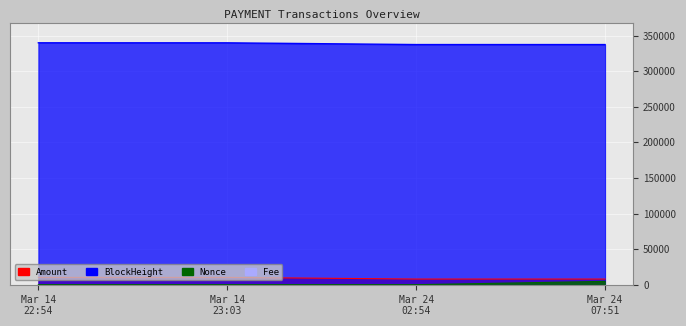

How many lines are shown in the chart?

4